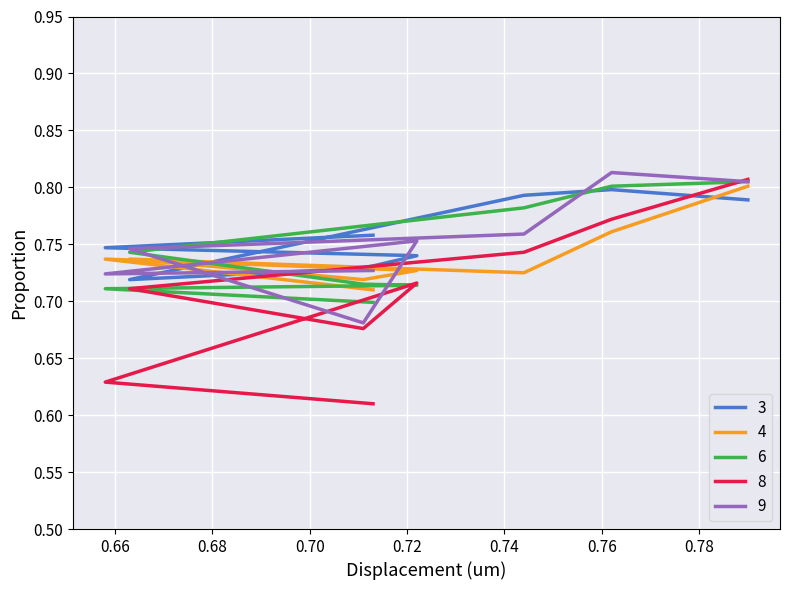

How many interior local peaks does the 8 series have?

1